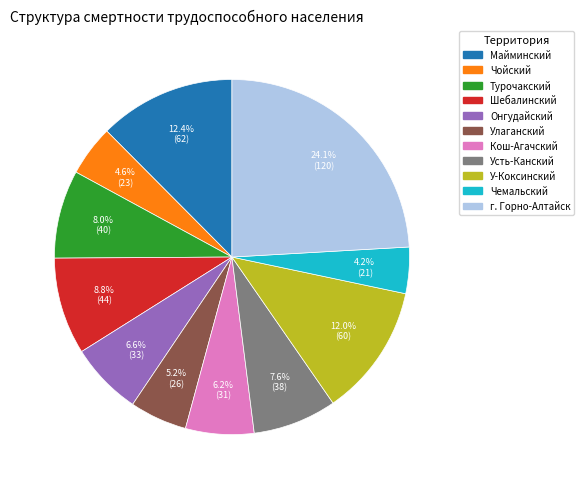

True or false: Чойский accounts for 5% of the total.

True